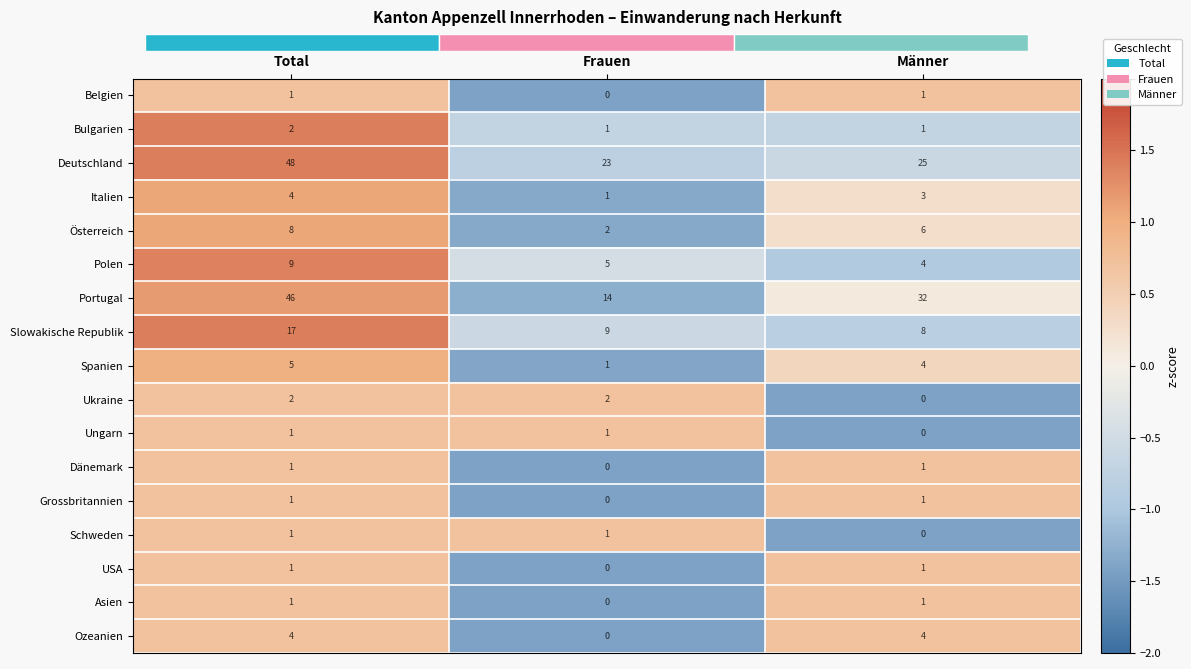

What is the difference between the Portugal values at Total and Frauen?

32